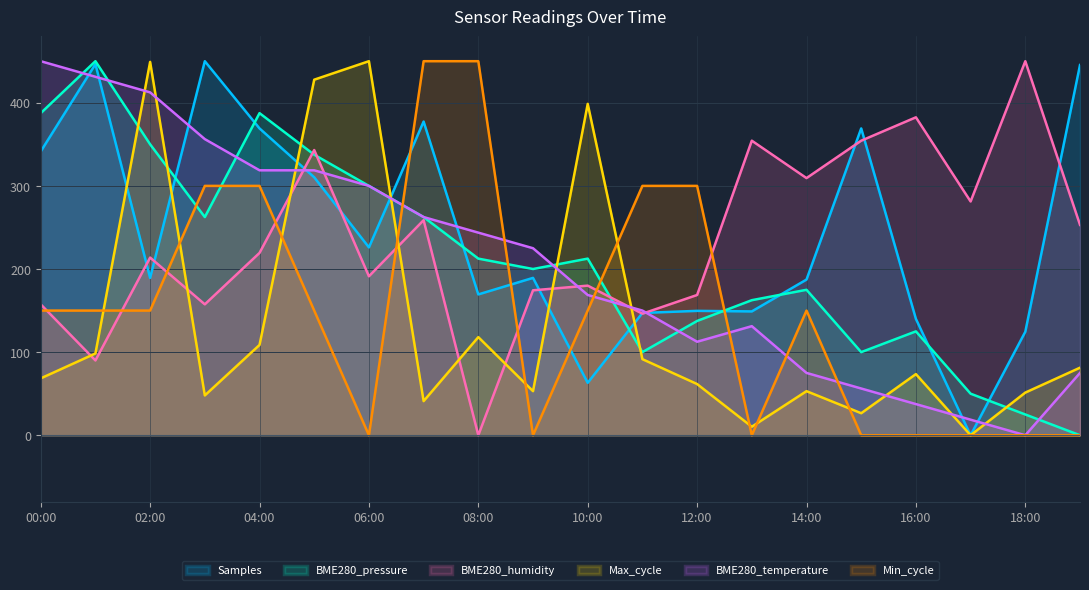

What is the label of the 7th point from the right?

13:00